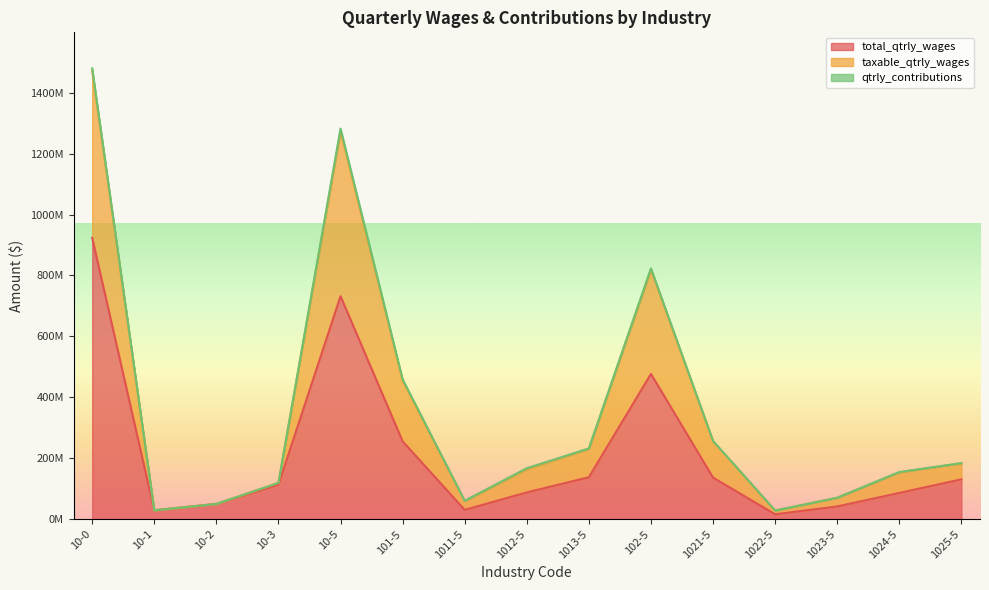

Is the value of taxable_qtrly_wages at 1022-5 greater than the value of total_qtrly_wages at 10-1?

No